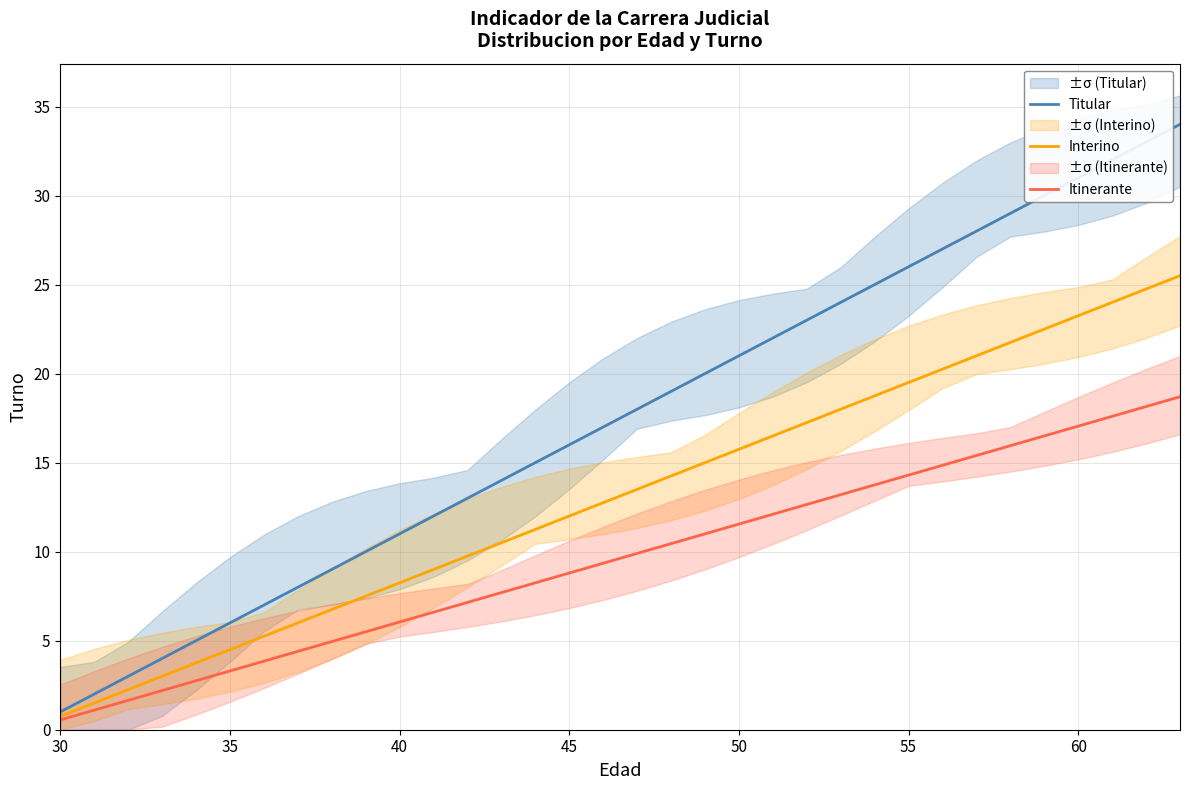

Rank the series by their maximum value, from highest to lowest.

Titular, Interino, Itinerante